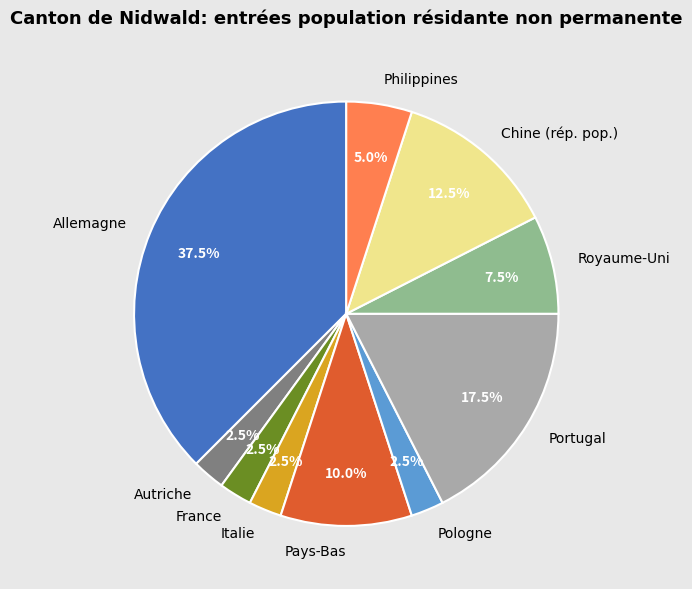

Is the sum of Pays-Bas and Pologne greater than half?

No